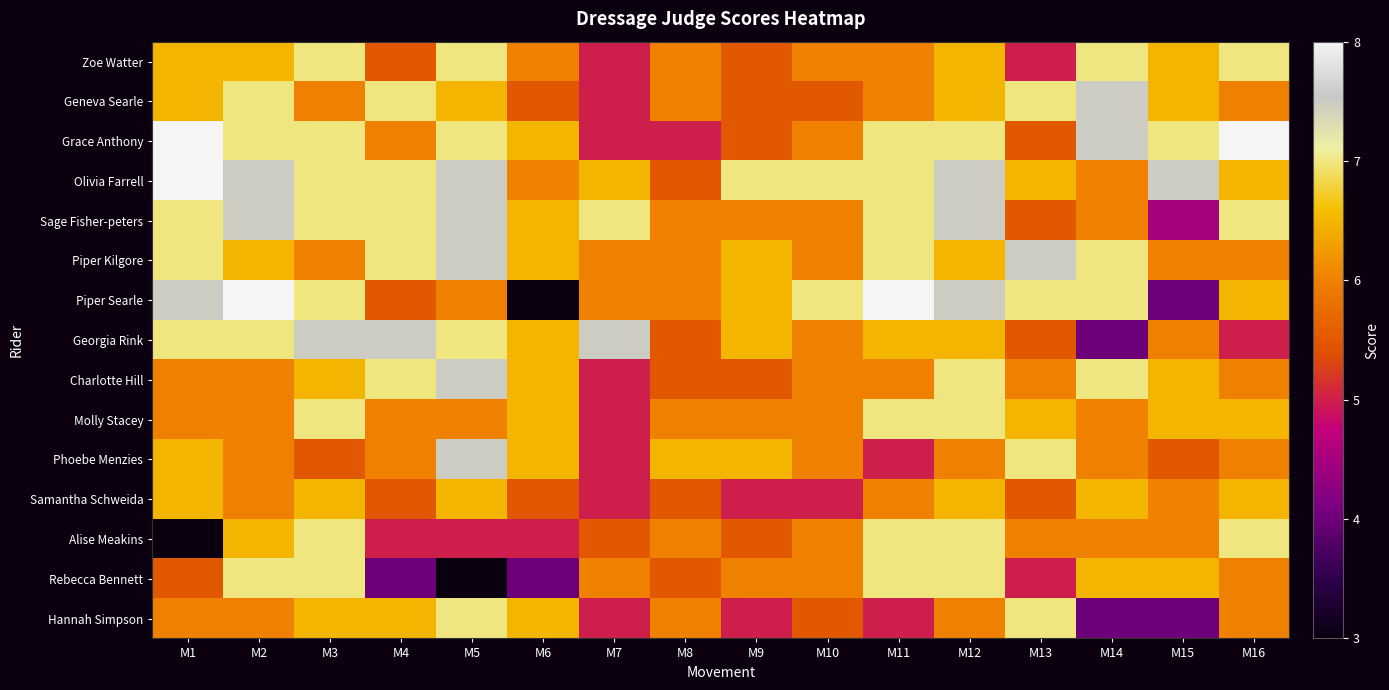

What is the spread (max minus min) of values at M5?

4.5